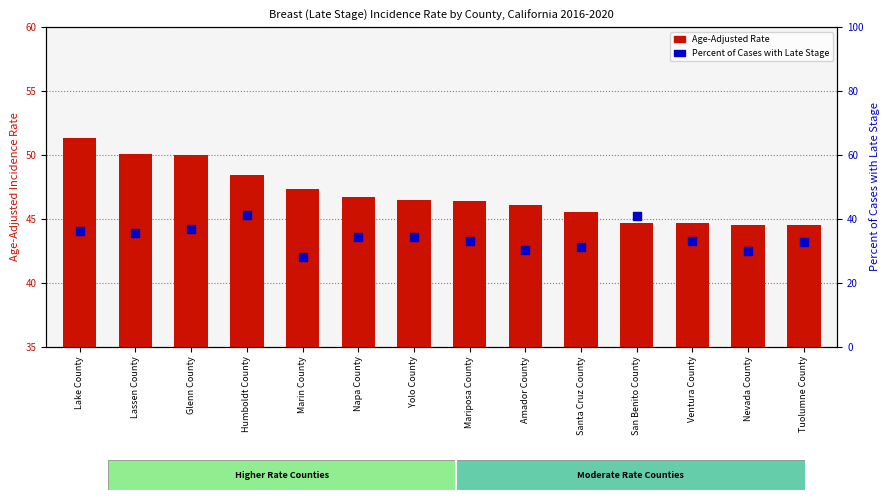

Which series has the largest total across all categories?

Age-Adj Rate